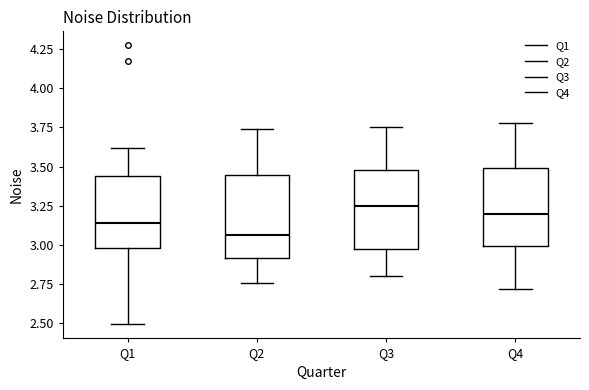

Where does the lower whisker of the box for Q1 end on the y-axis? The values are not printed on the chart, so give them approximately, as read against the axis.

2.50